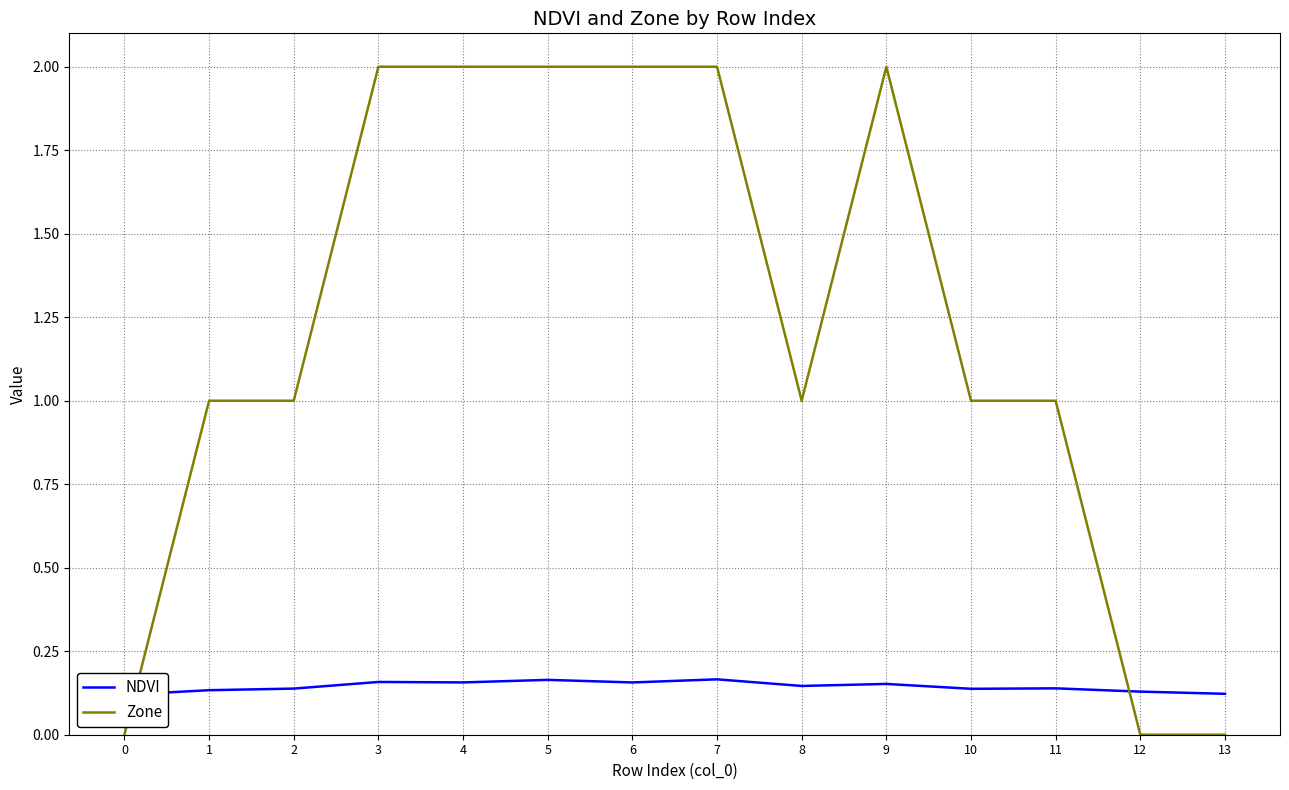

What is the difference between the highest and lowest values at 2?

0.9